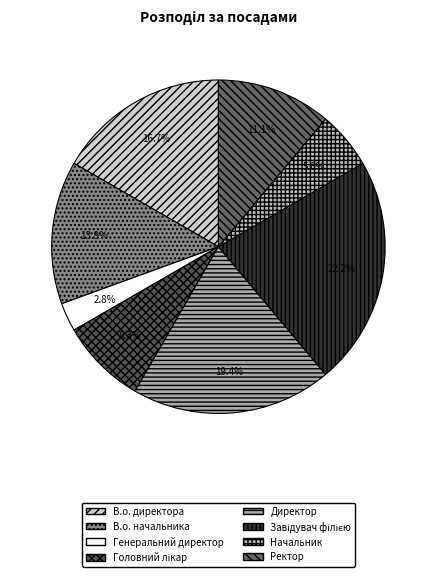

Does В.о. начальника account for over 50% of the chart?

No